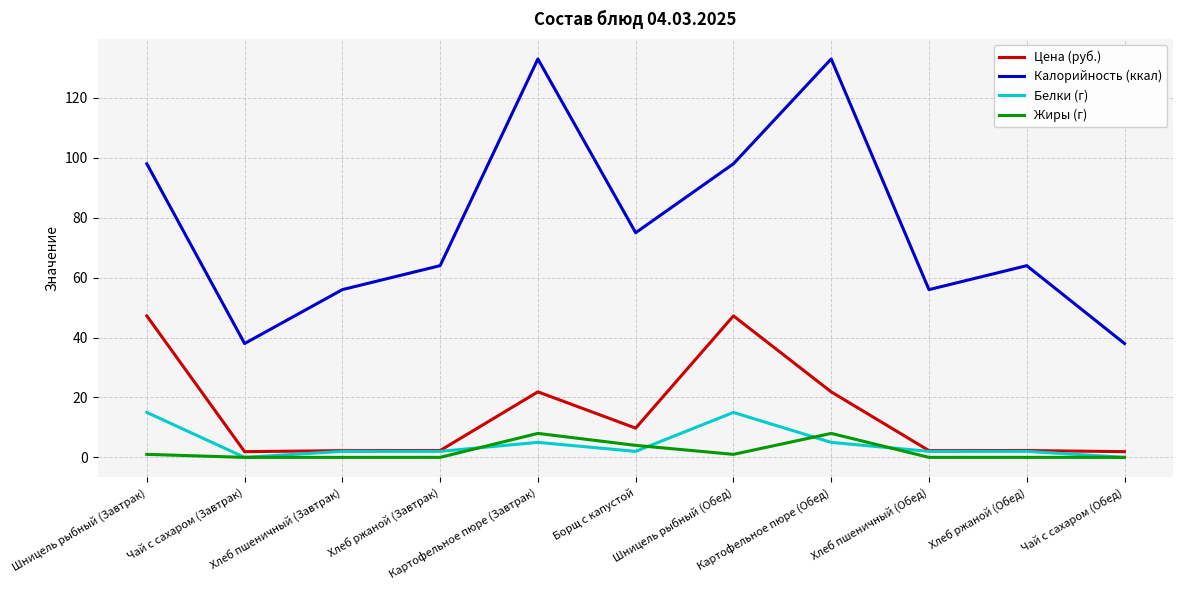

True or false: Калорийность (ккал) and Цена (руб.) cross at least once.

False